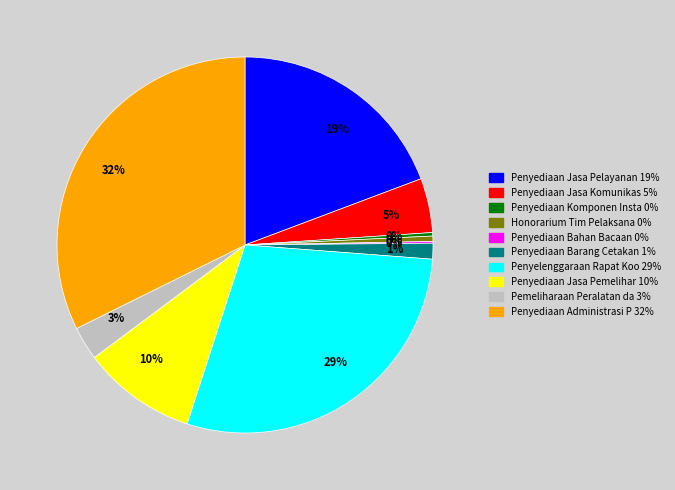

To the nearest percent, what is the difference between the largest and smallest slice percentages?

32%